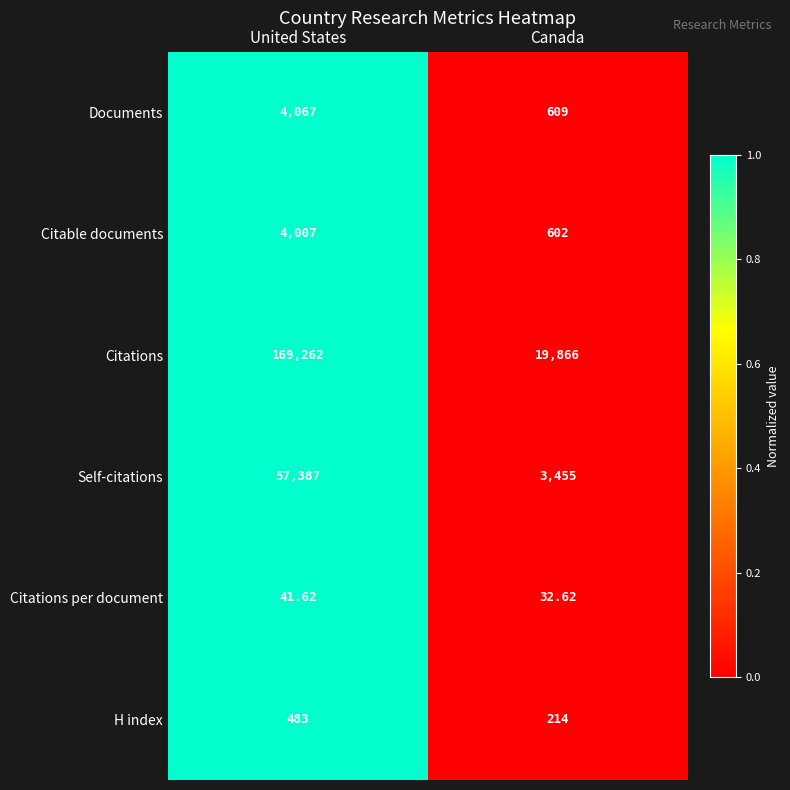

At which label is Citations per document closest to 37?

Canada